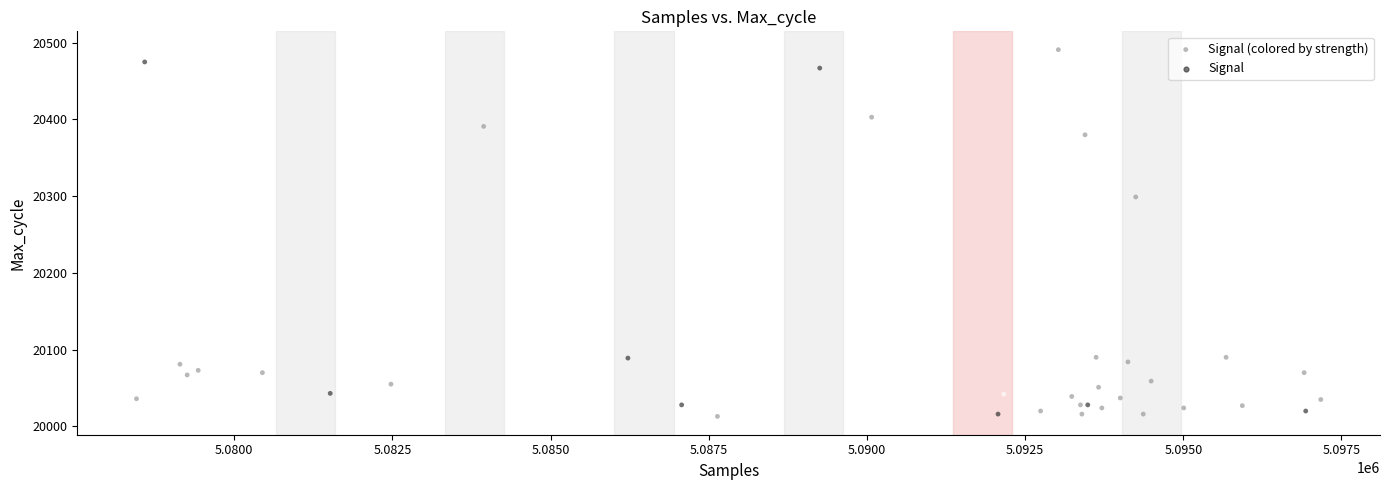

What Y value in the scatter plot is closest to 20252?

20299